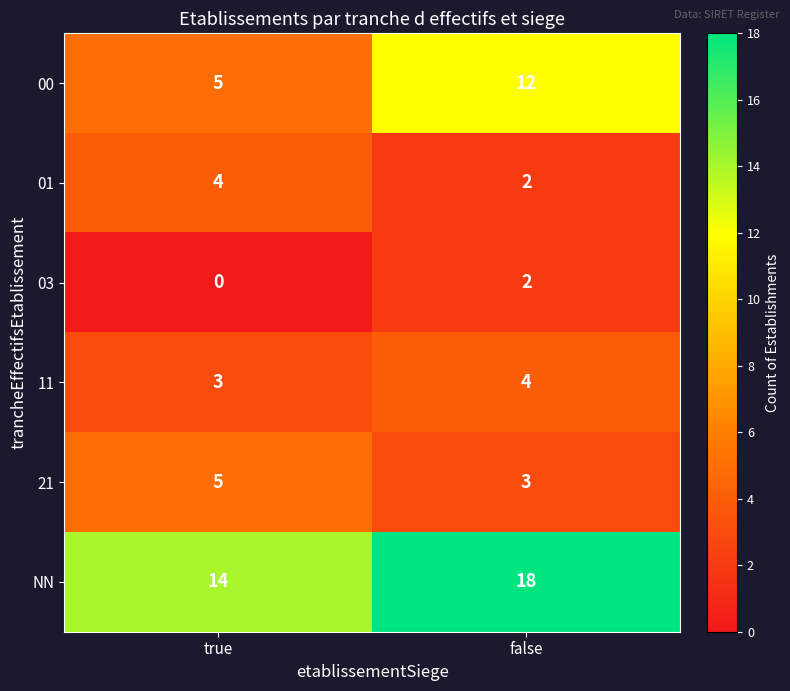

Is it true that 00 equals 18 at false?

False